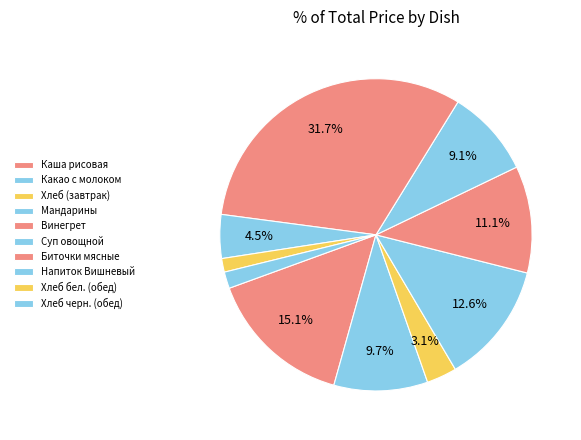

How many slices are in this pie chart?

10